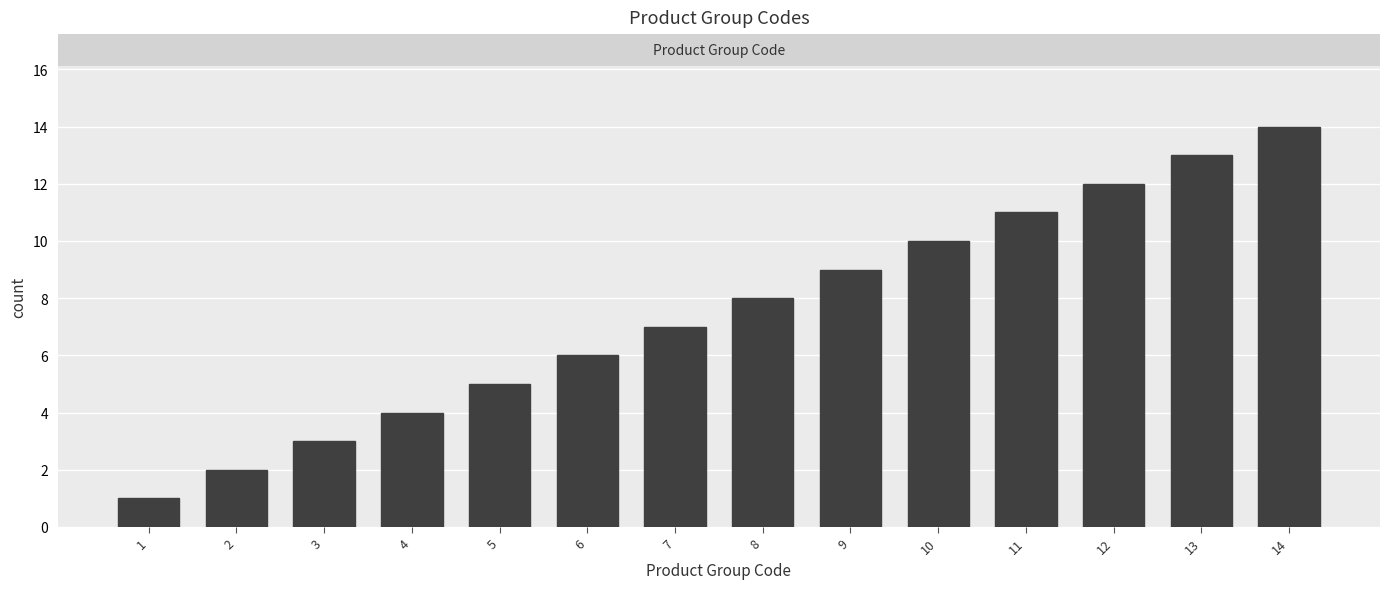

What is the change in value from 3 to 12?

+9